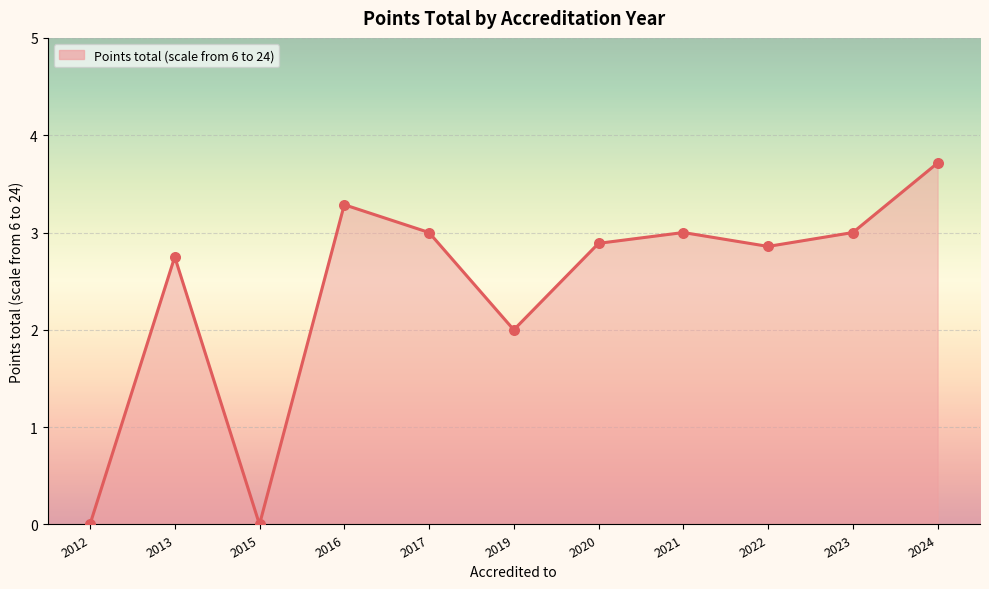

Approximately how many times larger is the value at 2024 compared to 2017?

1.2